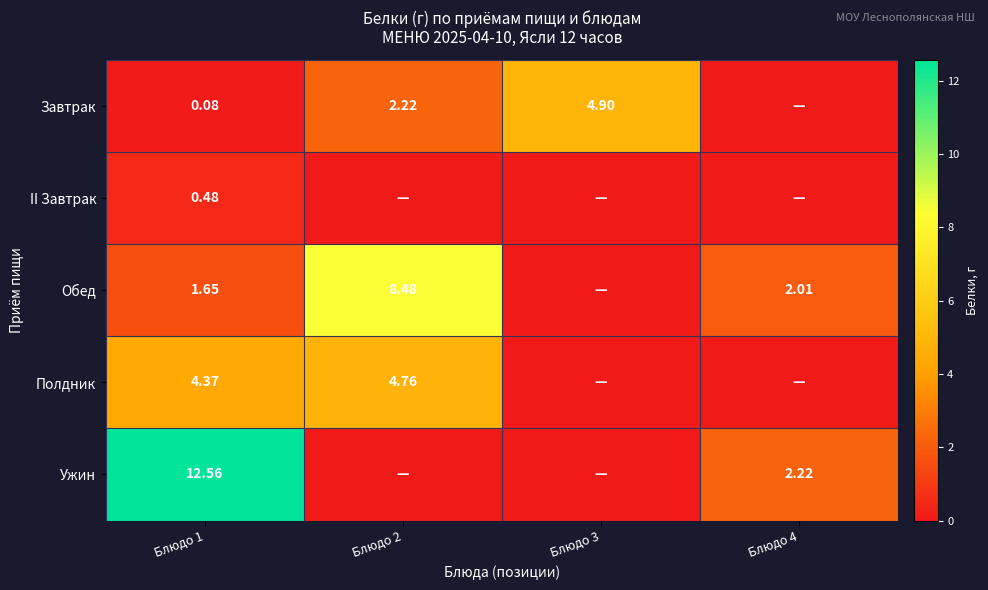

Is the value of Завтрак at Блюдо 3 greater than the value of Полдник at Блюдо 2?

Yes